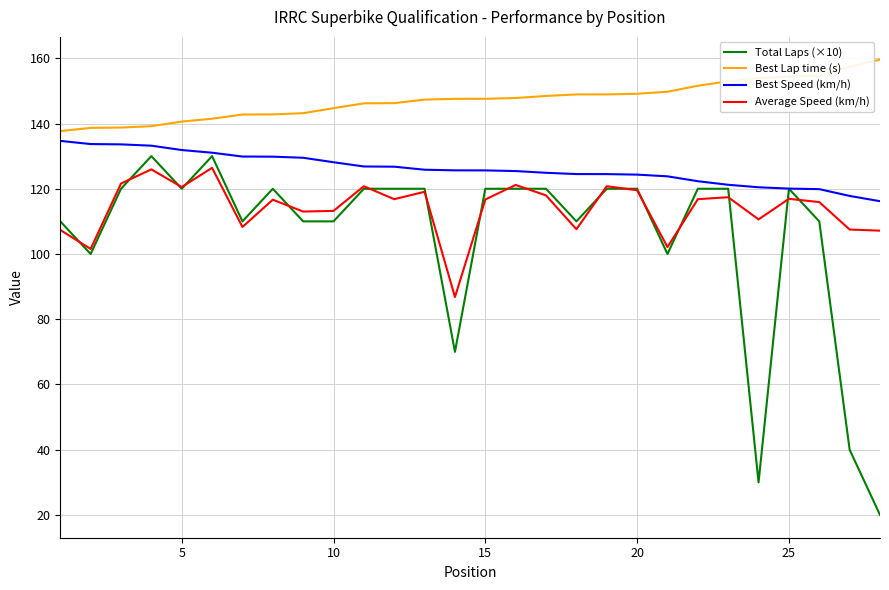

Which series has the largest total across all categories?

Best Lap time (s)